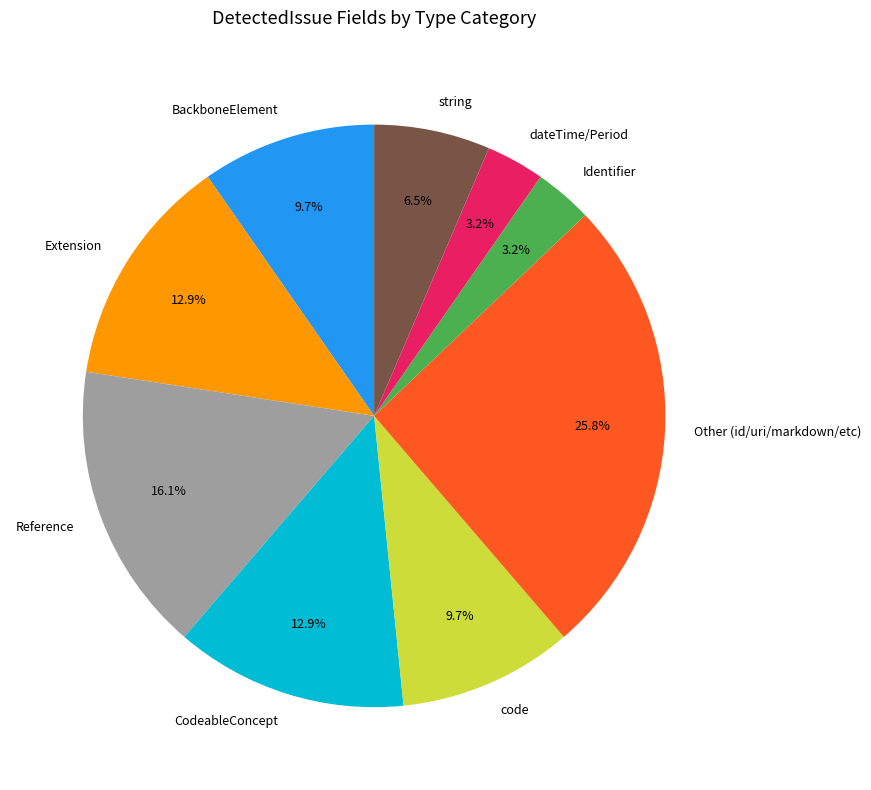

Is there any slice that represents more than half of the pie?

No